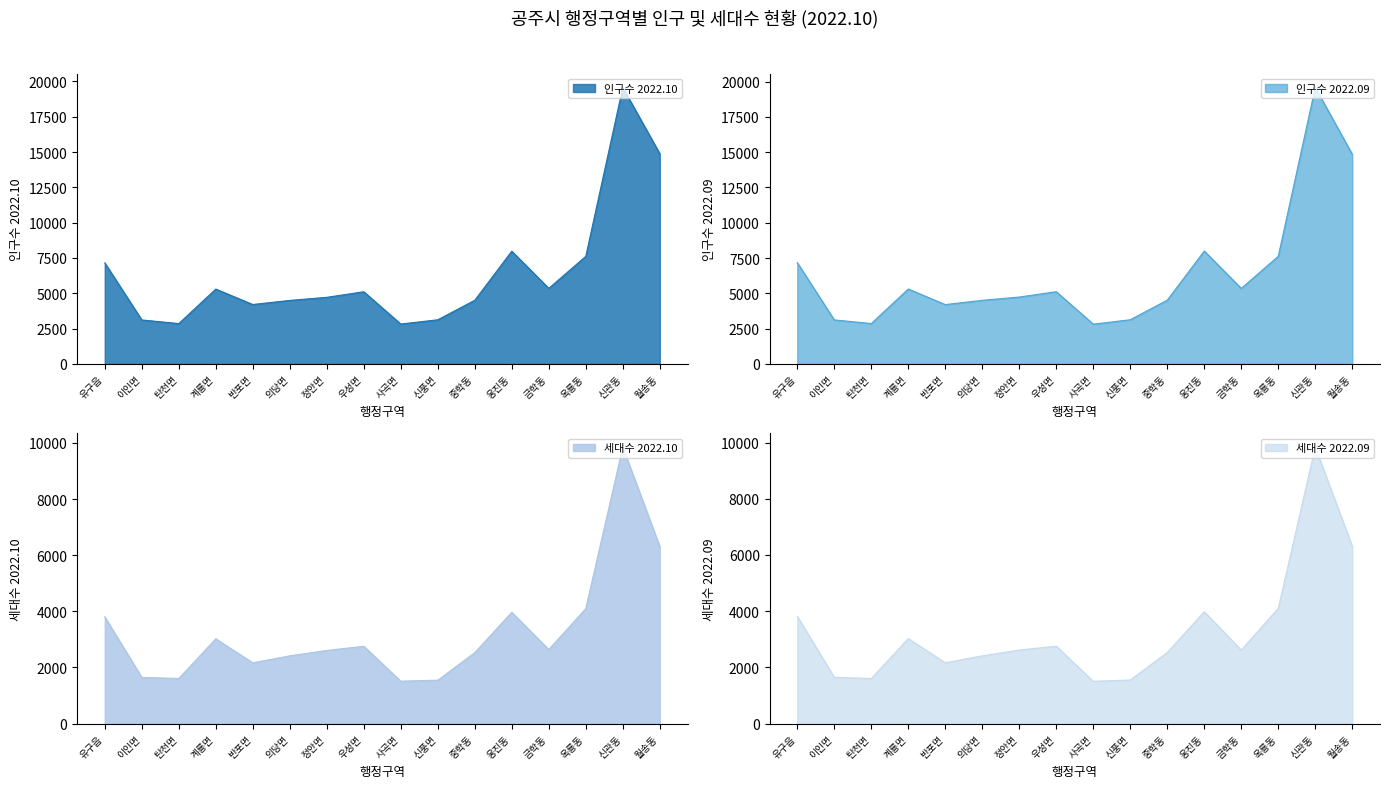

Which category has the lowest value across all series?

사곡면